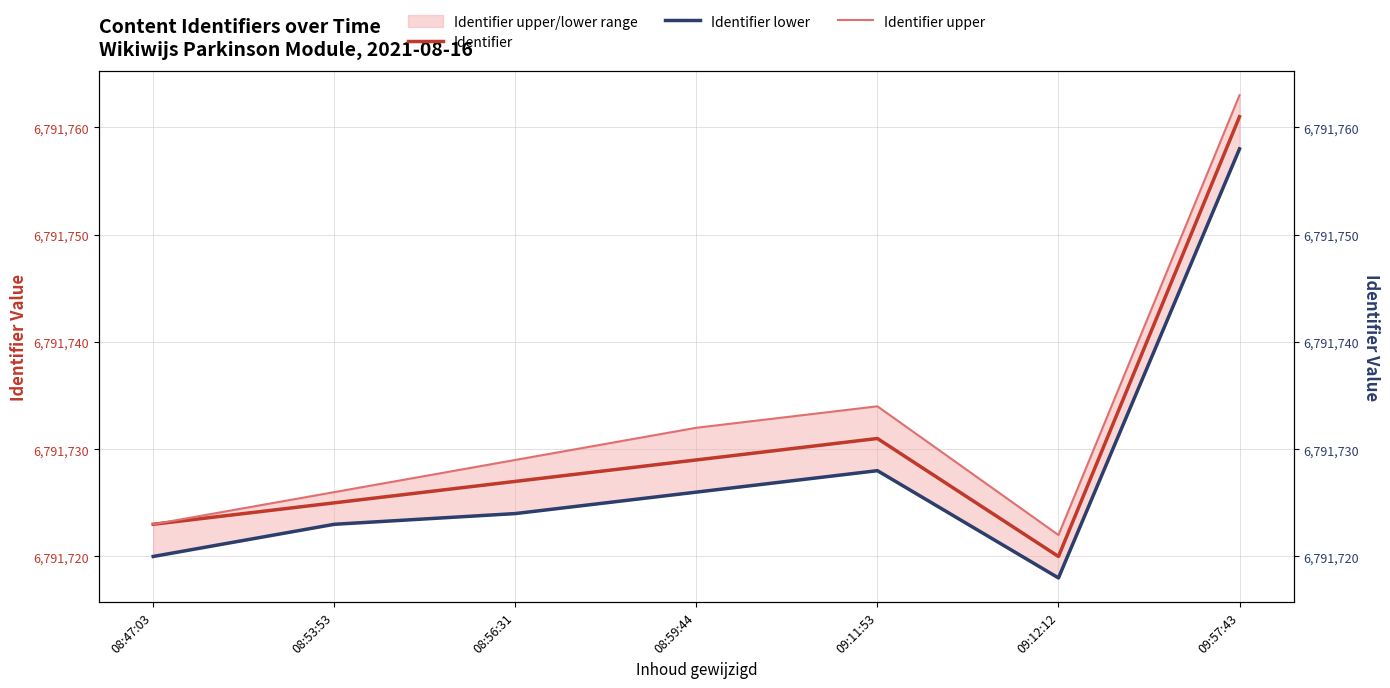

What are all the series names shown in the legend?

Identifier, Identifier lower, Identifier upper